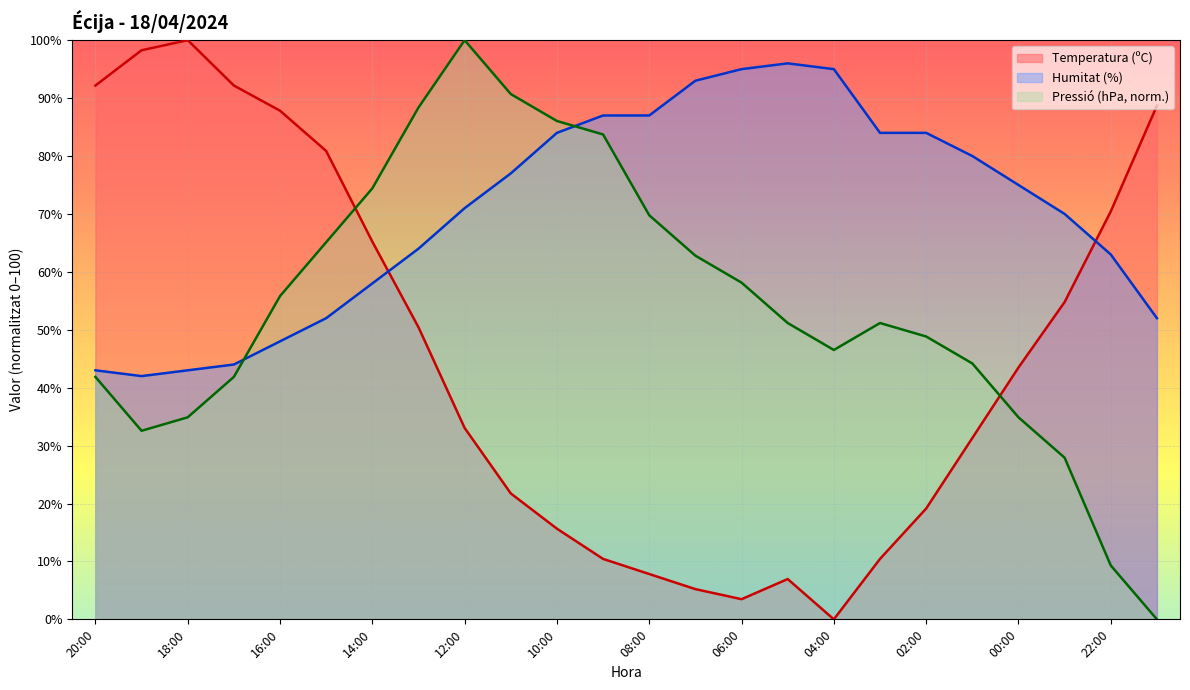

Is it true that Temperatura (ºC) equals 37.9 at 11:00?

False